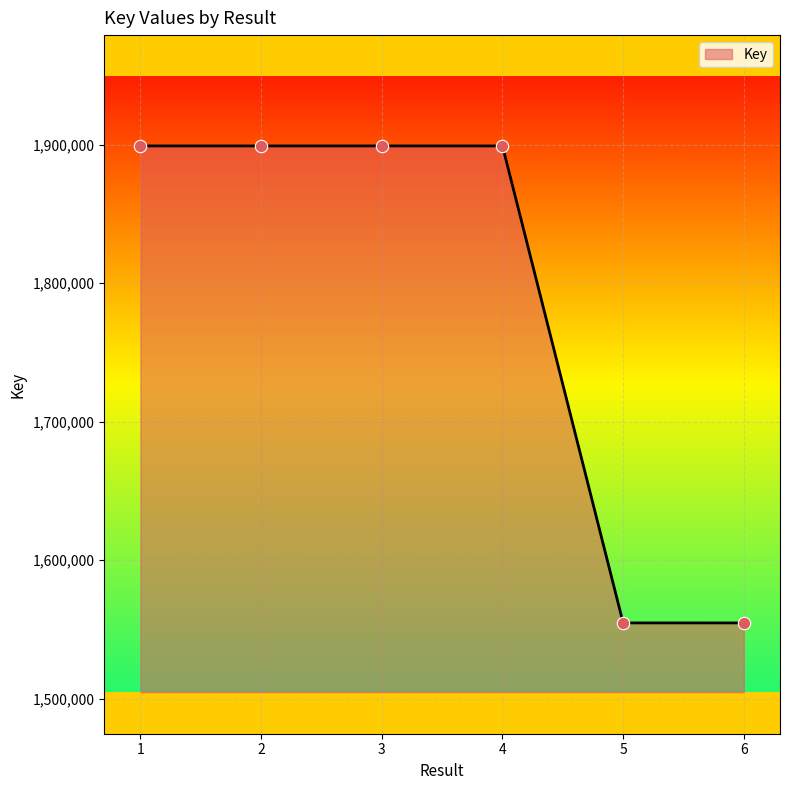

Approximately how many times larger is the value at 2 compared to 6?

1.2